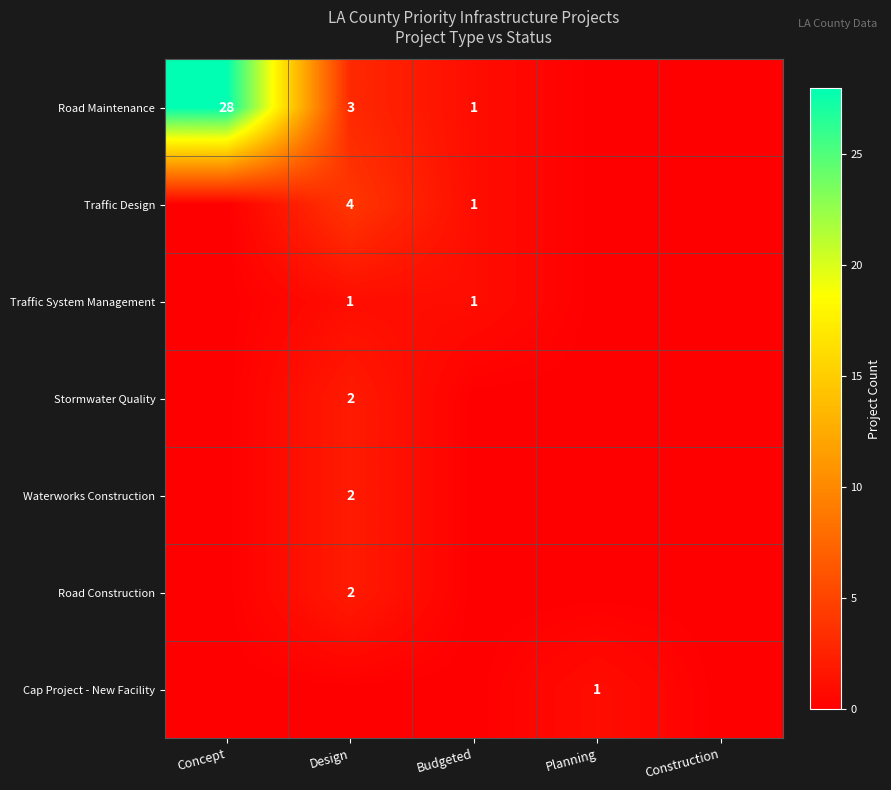

The value of Road Maintenance at Concept is 28. True or false?

True